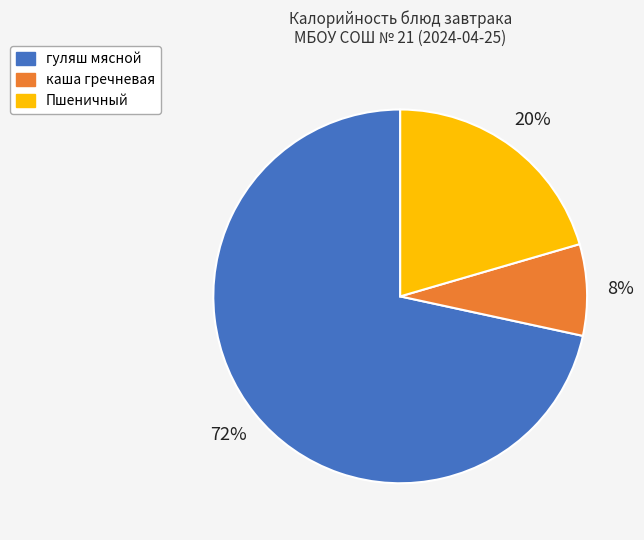

To the nearest percent, what percentage of the pie is гуляш мясной?

72%